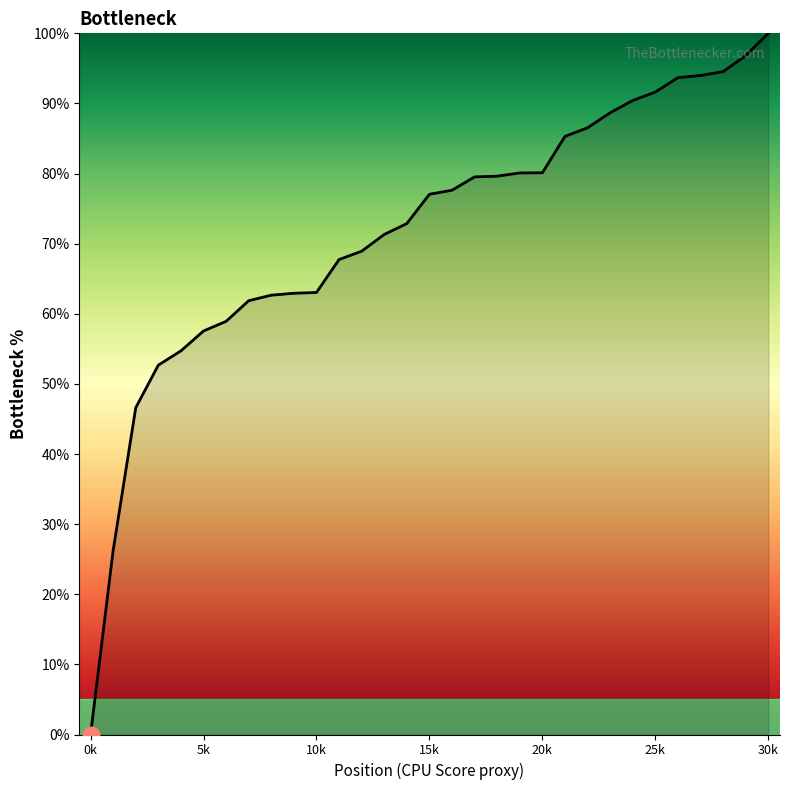

How many values are below 77?

15